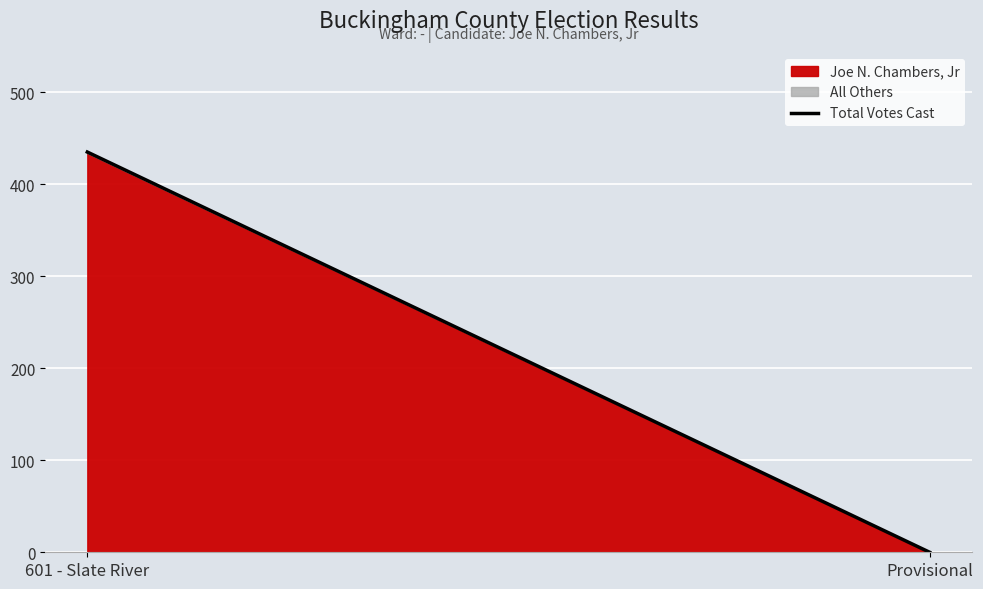

Rank the categories by value from highest to lowest.

601 - Slate River, Provisional